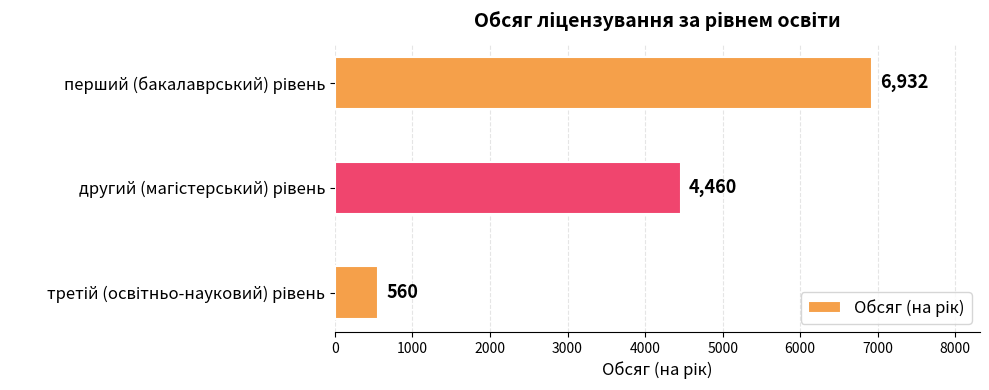

What is the value of the 1st bar from the top?

6932